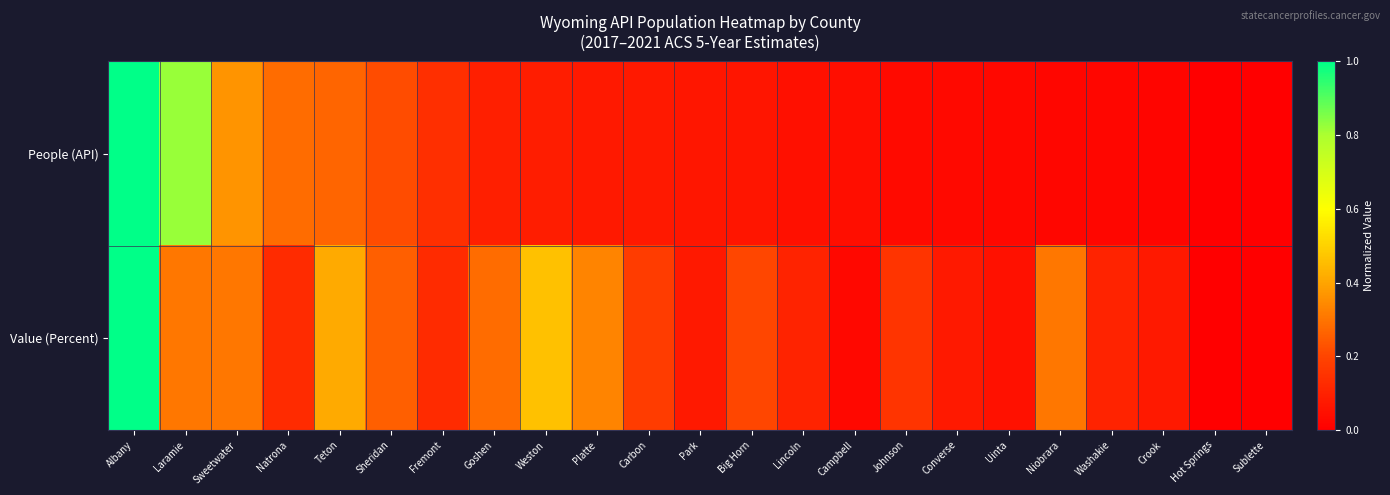

At which category is the sum across all series the highest?

Albany